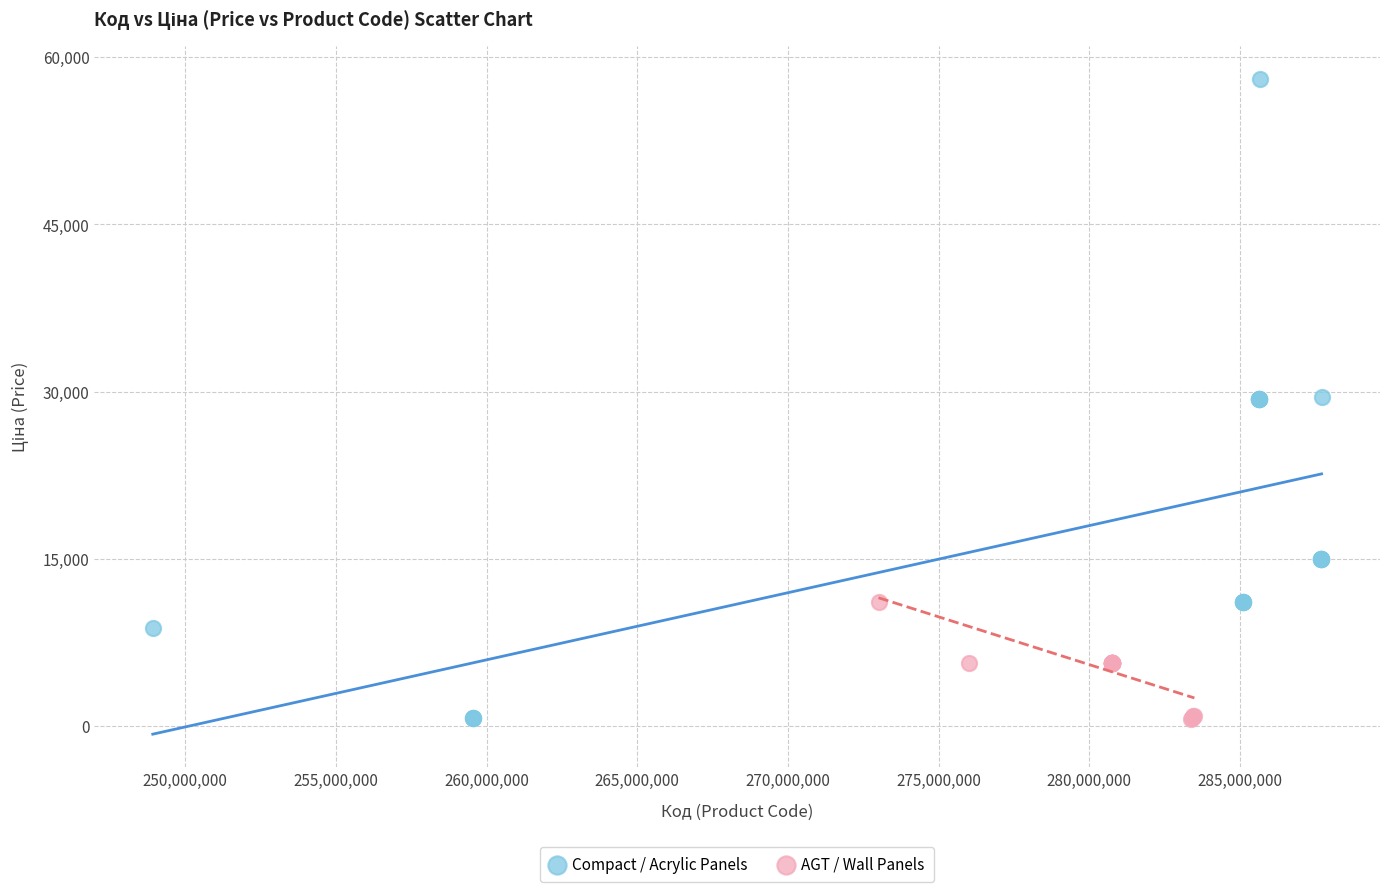

Which series reaches the maximum Y coordinate?

Compact / Acrylic Panels